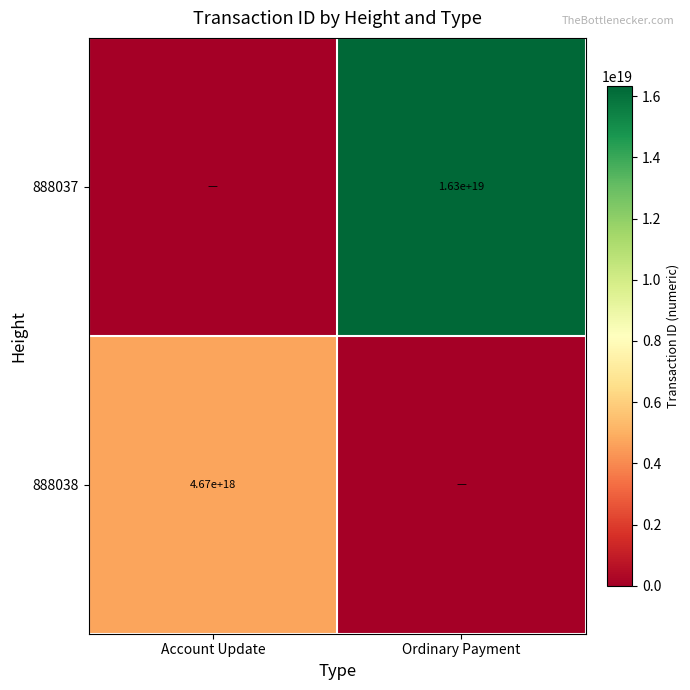

Is the value of 888037 at Ordinary Payment greater than the value of 888038 at Account Update?

Yes